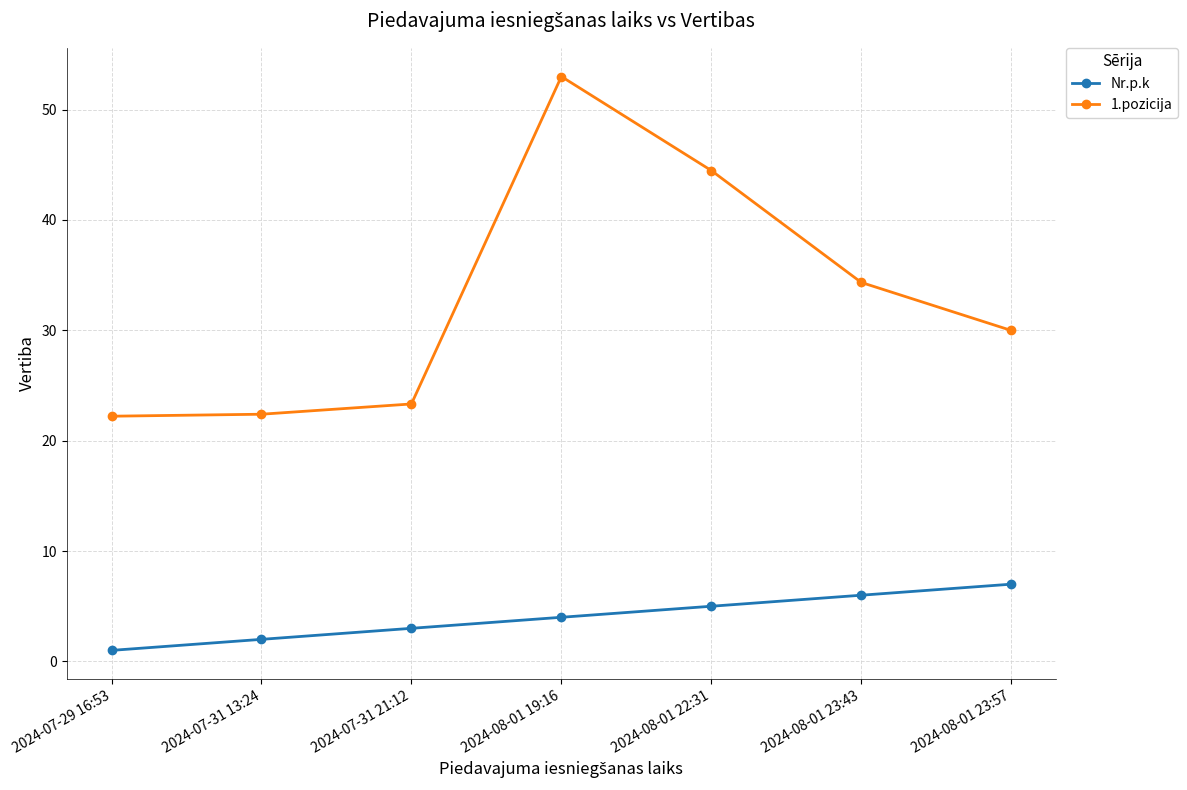

The value of 1.pozicija at 2024-07-29 16:53 is 33.3. True or false?

False